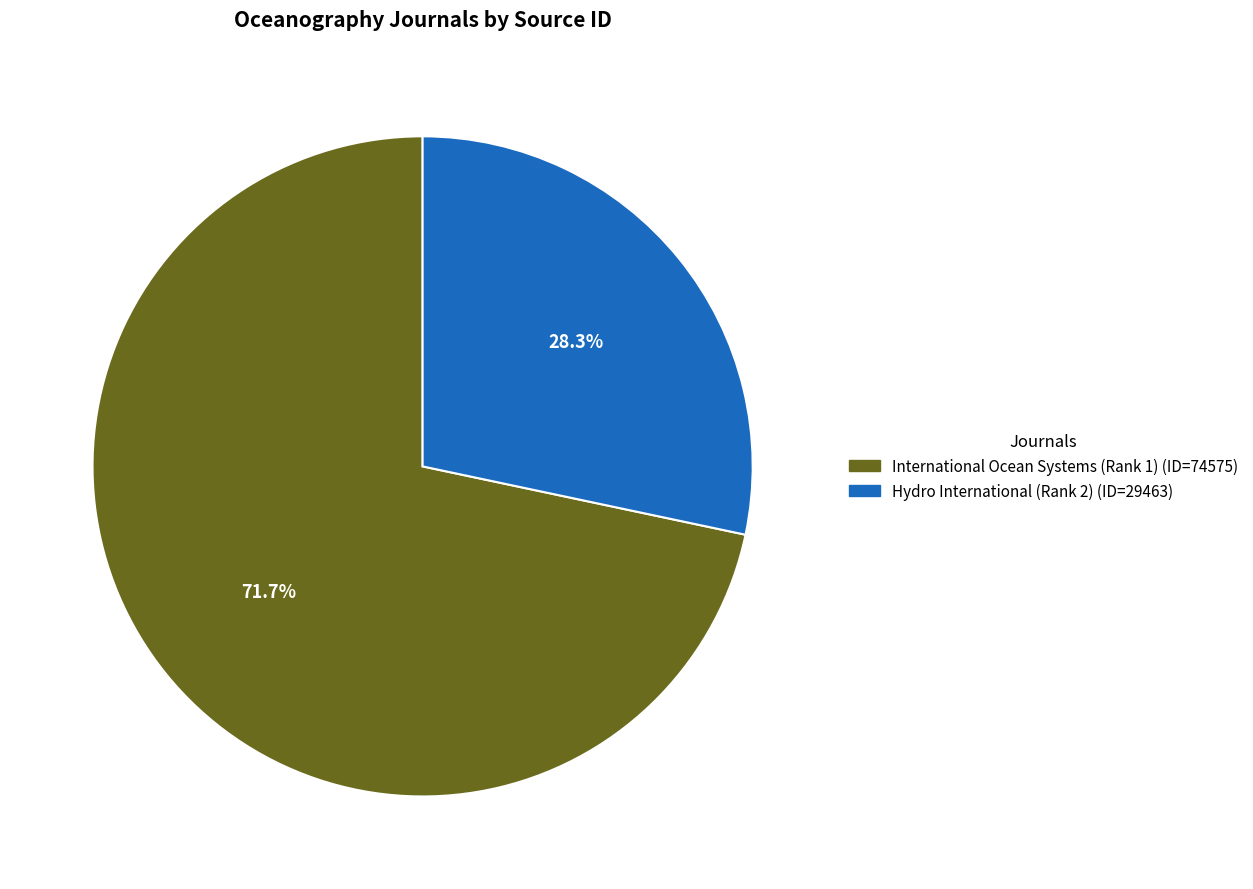

Which has a higher value, Hydro International (Rank 2) or International Ocean Systems (Rank 1)?

International Ocean Systems (Rank 1)